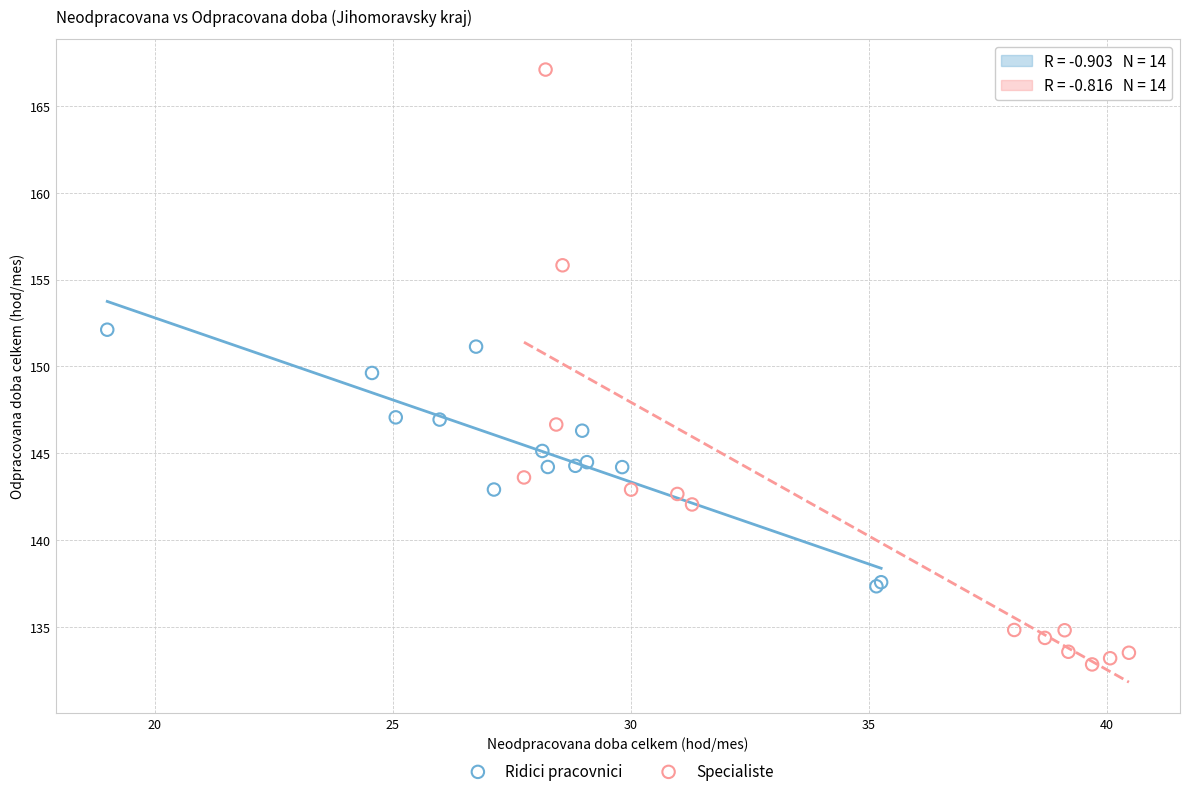

Which series reaches the minimum Y coordinate?

Specialiste